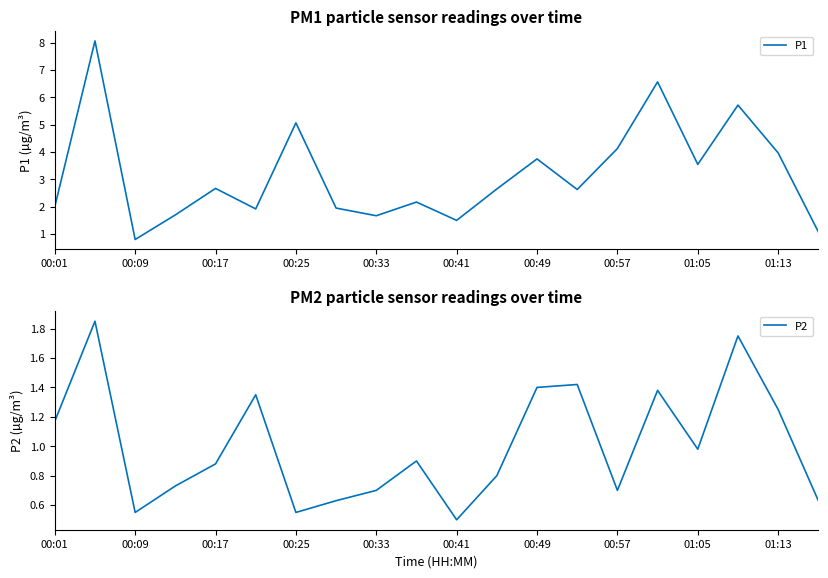

At which category does P1 reach its first local valley?

00:09